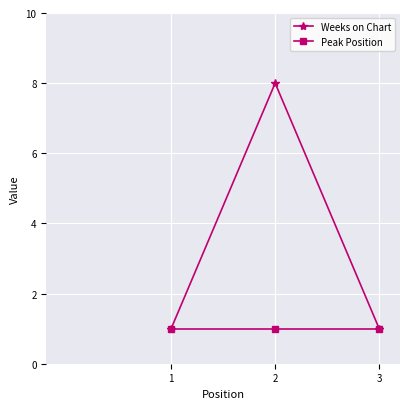

Count the Weeks on Chart values in the range 1 to 8.

3